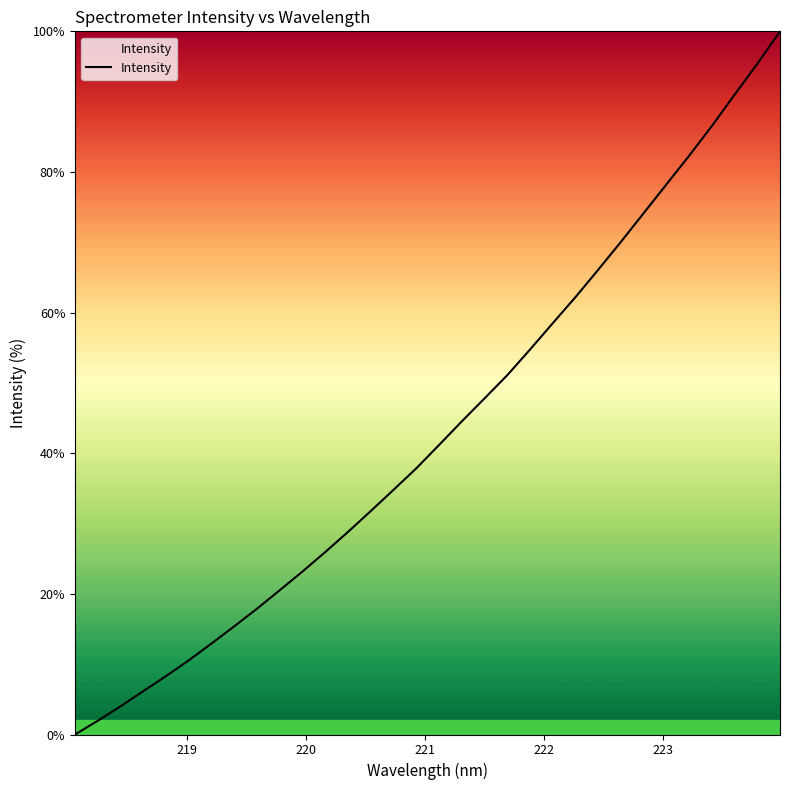

What is the maximum value shown in the chart?

100.0